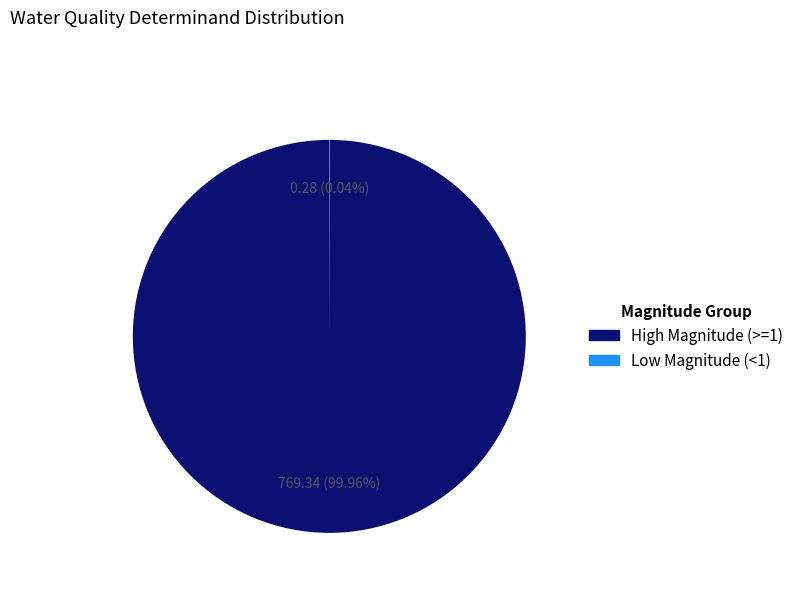

Is there any slice that represents more than half of the pie?

Yes